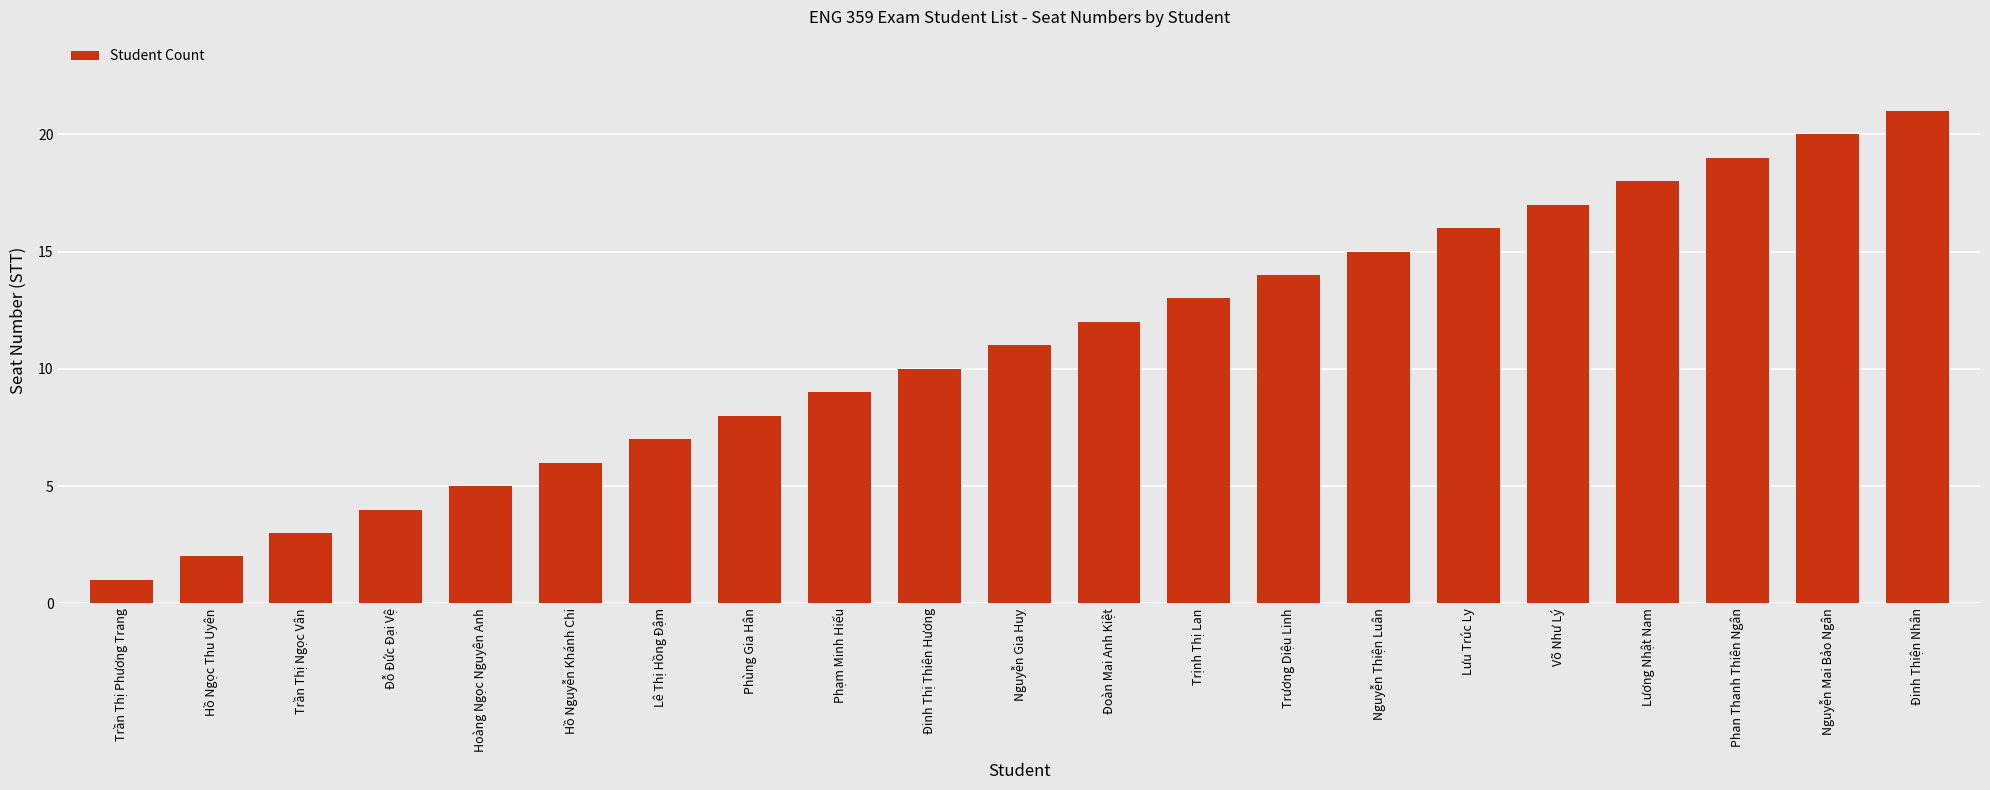

Rank the categories by value from lowest to highest.

Trần Thị Phương Trang, Hồ Ngọc Thu Uyên, Trần Thị Ngọc Vân, Đỗ Đức Đại Vệ, Hoàng Ngọc Nguyên Anh, Hồ Nguyễn Khánh Chi, Lê Thị Hồng Đậm, Phùng Gia Hân, Phạm Minh Hiếu, Đinh Thị Thiên Hương, Nguyễn Gia Huy, Đoàn Mai Anh Kiệt, Trịnh Thị Lan, Trương Diệu Linh, Nguyễn Thiện Luân, Lưu Trúc Ly, Võ Như Lý, Lương Nhật Nam, Phan Thanh Thiên Ngân, Nguyễn Mai Bảo Ngân, Đinh Thiện Nhân